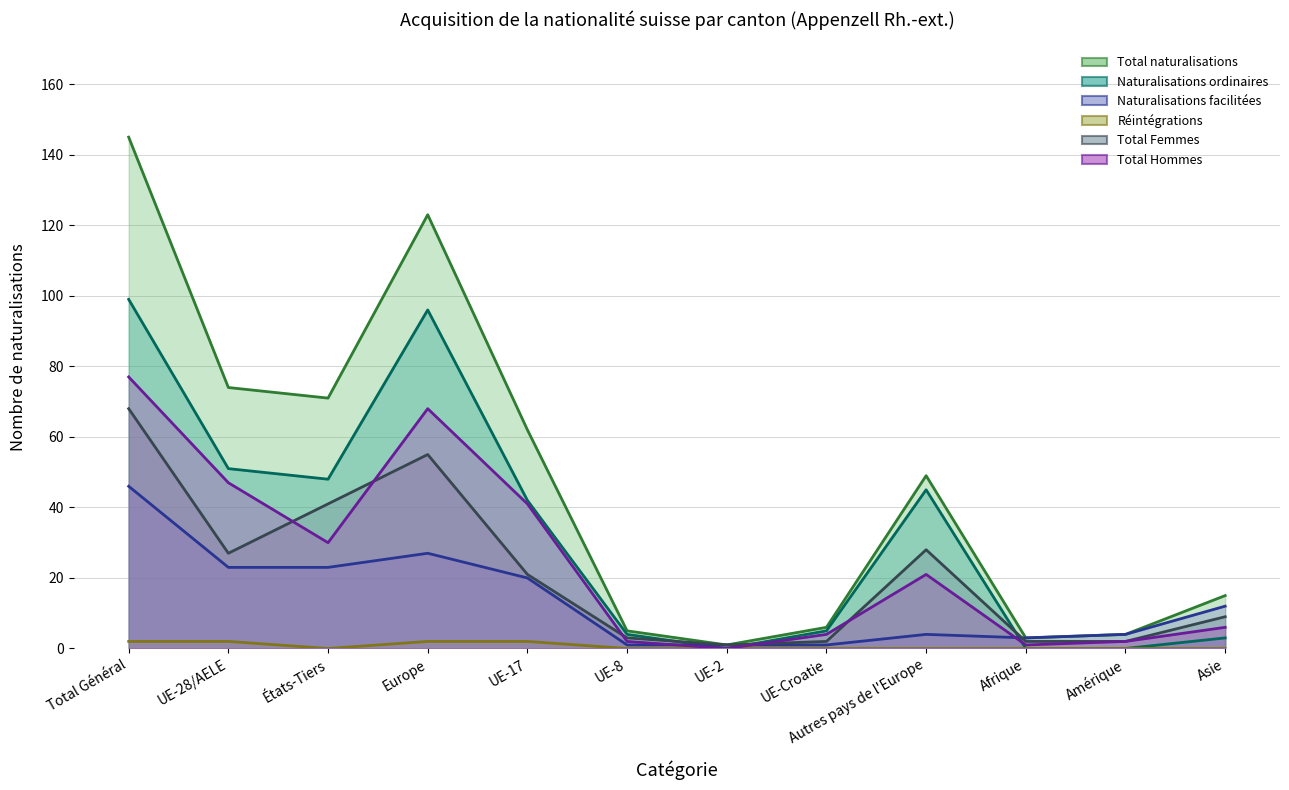

What is the total value across all series at UE-Croatie?

18